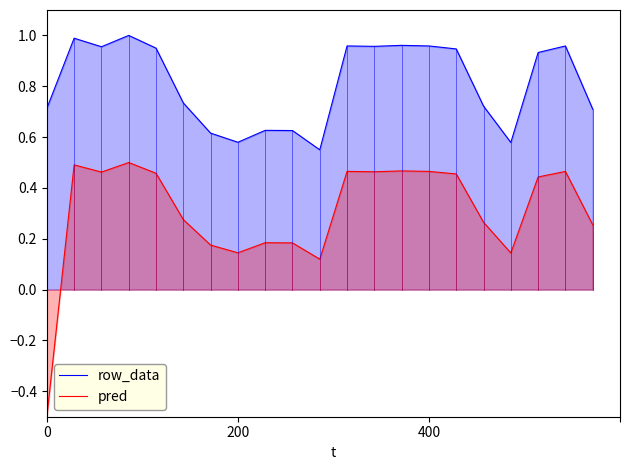

What is the value of the pred point at the 8th from the left?

0.1